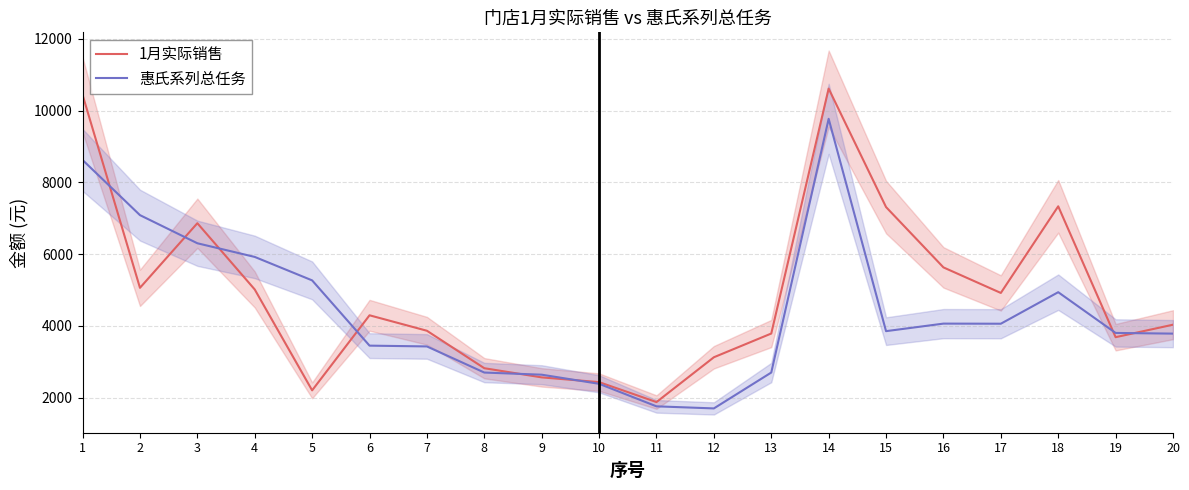

Which series has the widest spread of values?

1月实际销售